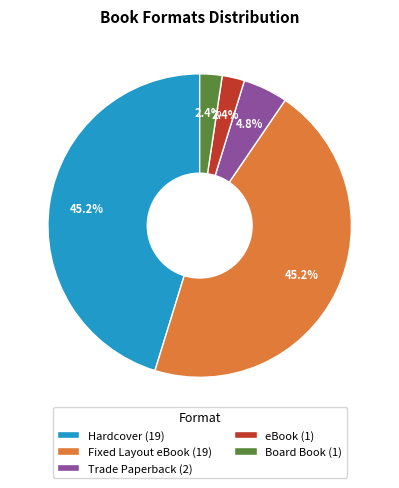

Count the number of slices in the pie.

5